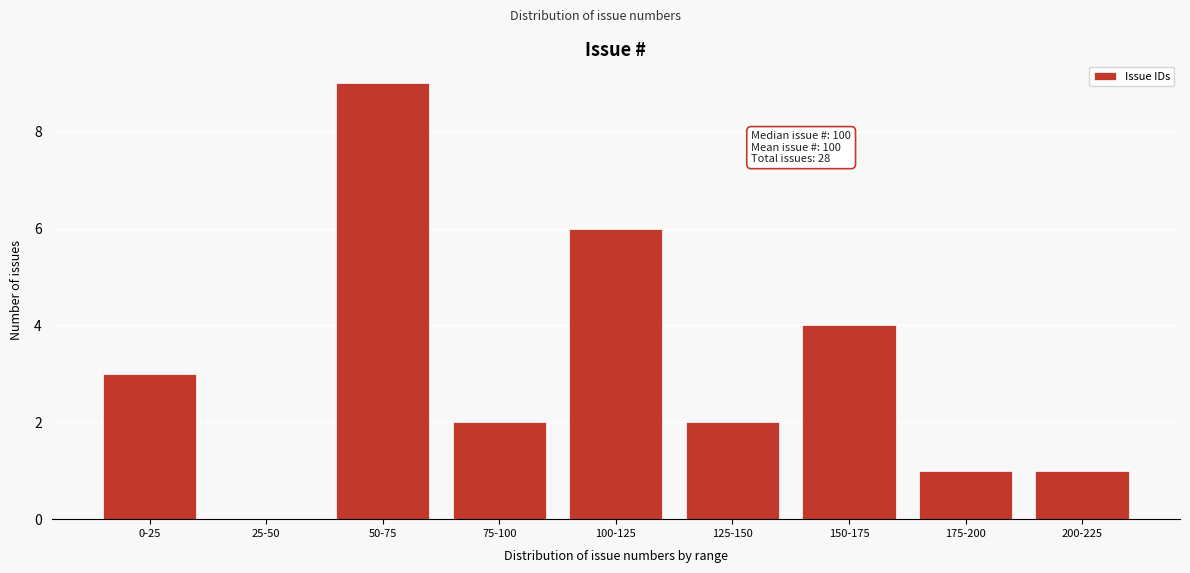

Reading left to right, transcribe all the data shown in this chart.

0-25=3	25-50=0	50-75=9	75-100=2	100-125=6	125-150=2	150-175=4	175-200=1	200-225=1